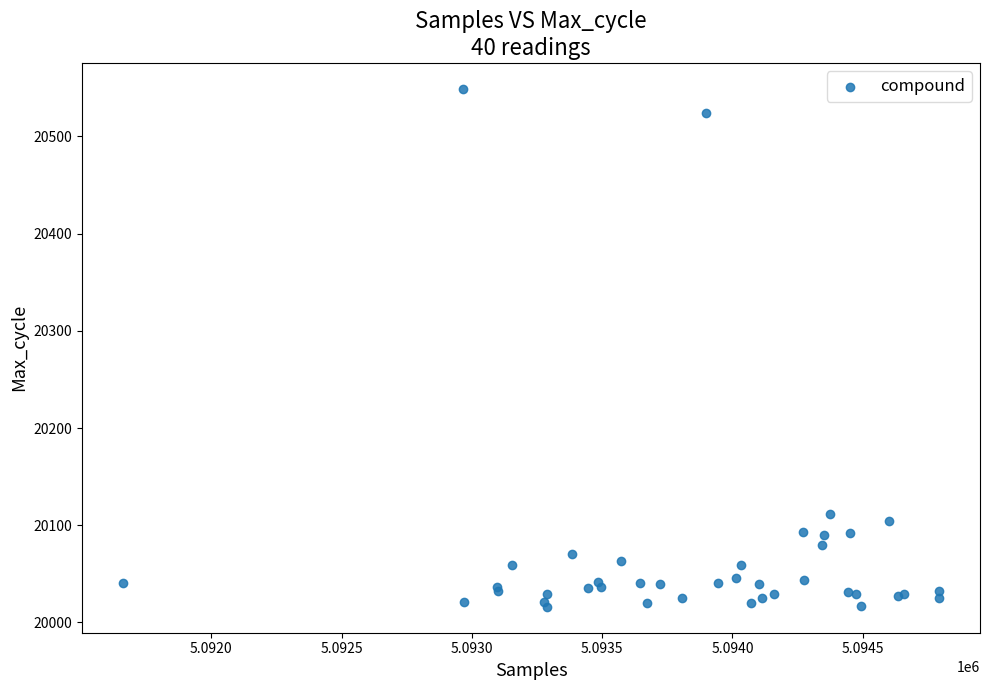

What Y value in the scatter plot is closest to 20282?

20111